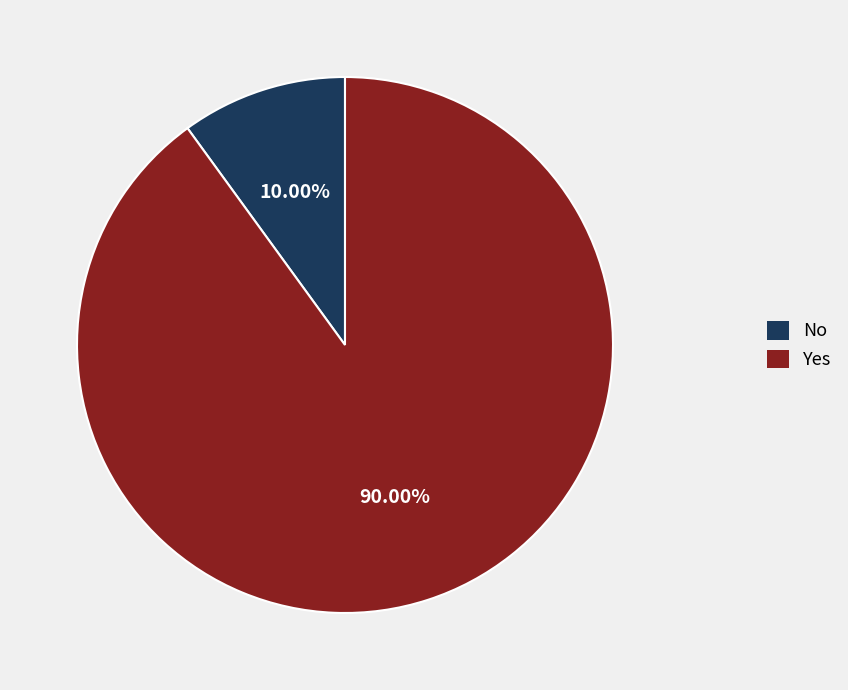

Is there any slice that represents more than half of the pie?

Yes